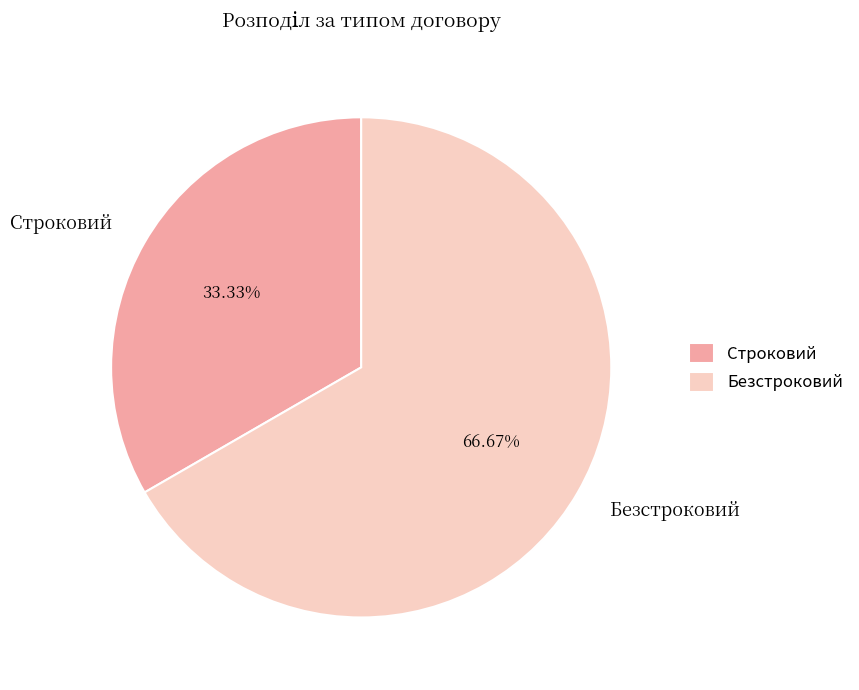

Which slice is the smallest?

Строковий